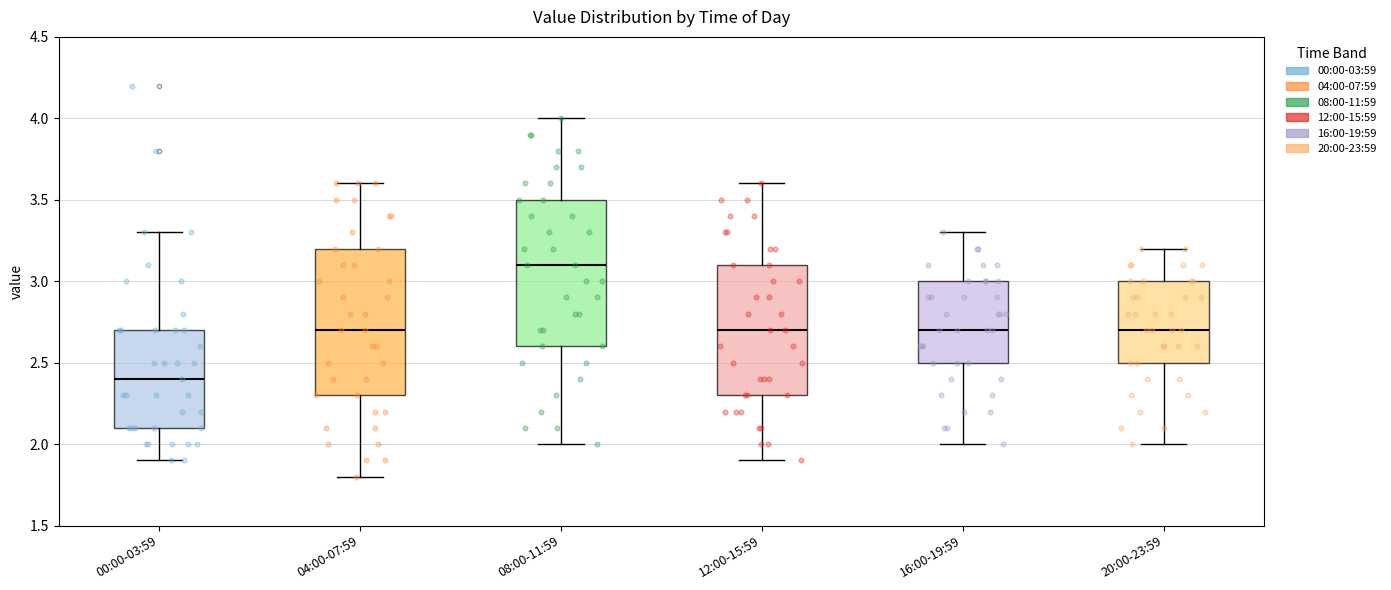

Which box's median line is the highest?

08:00-11:59